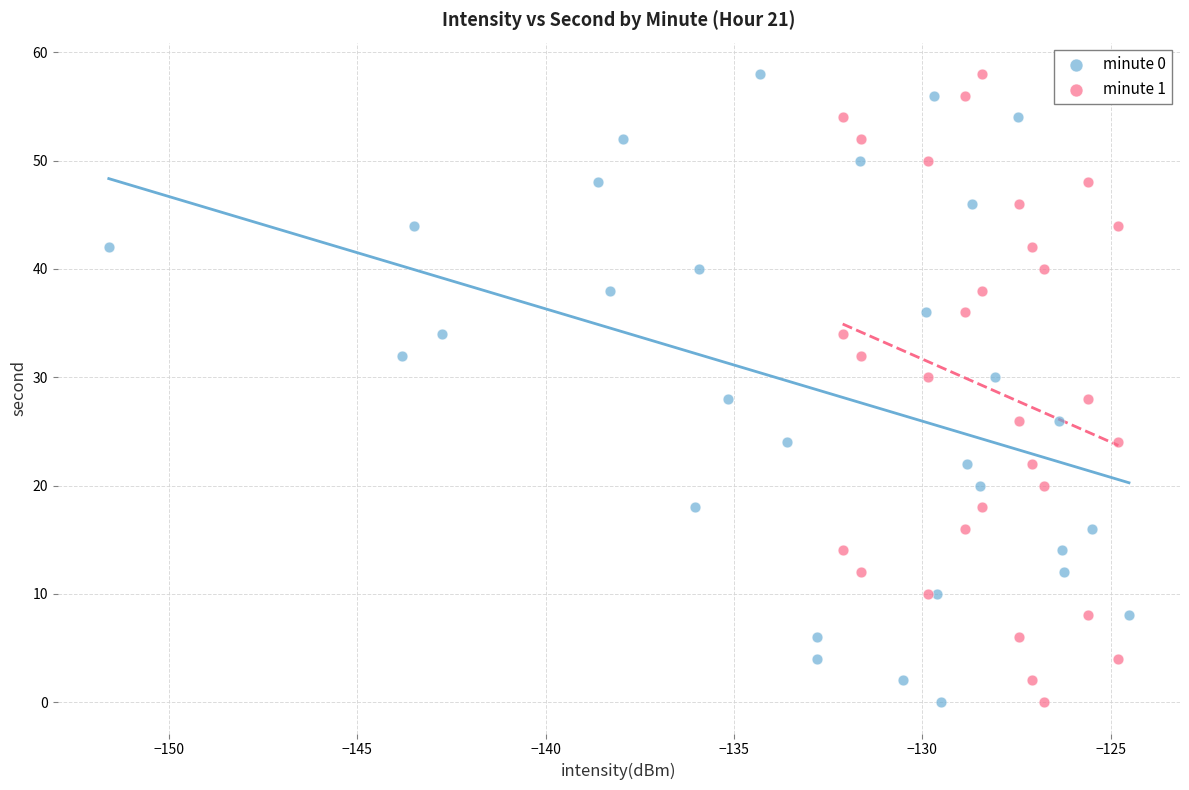

What are all the series names shown in the legend?

minute 0, minute 1